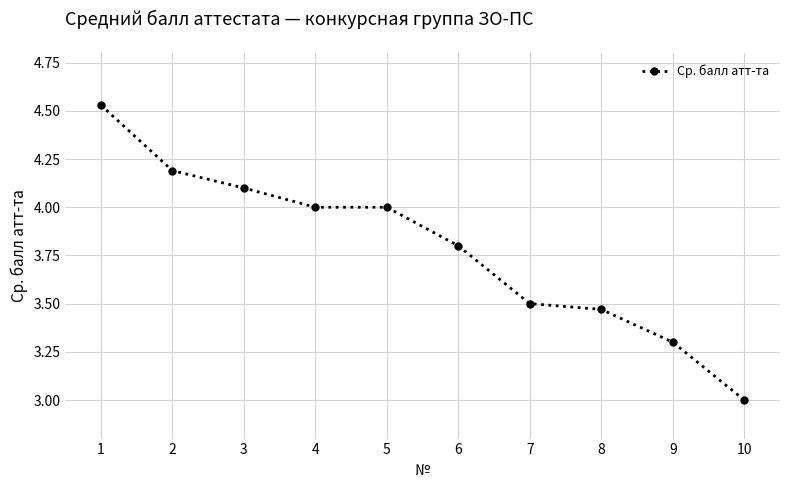

What is the smallest value displayed?

3.0